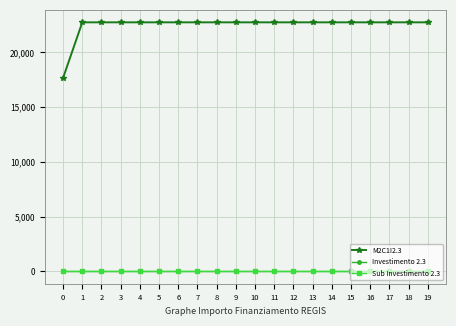

Which series has the largest range (max minus min)?

M2C1I2.3